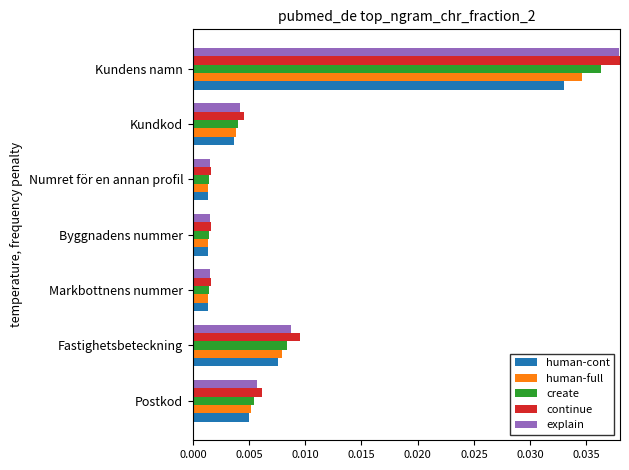

The value of continue at Kundkod is 0.0. True or false?

False